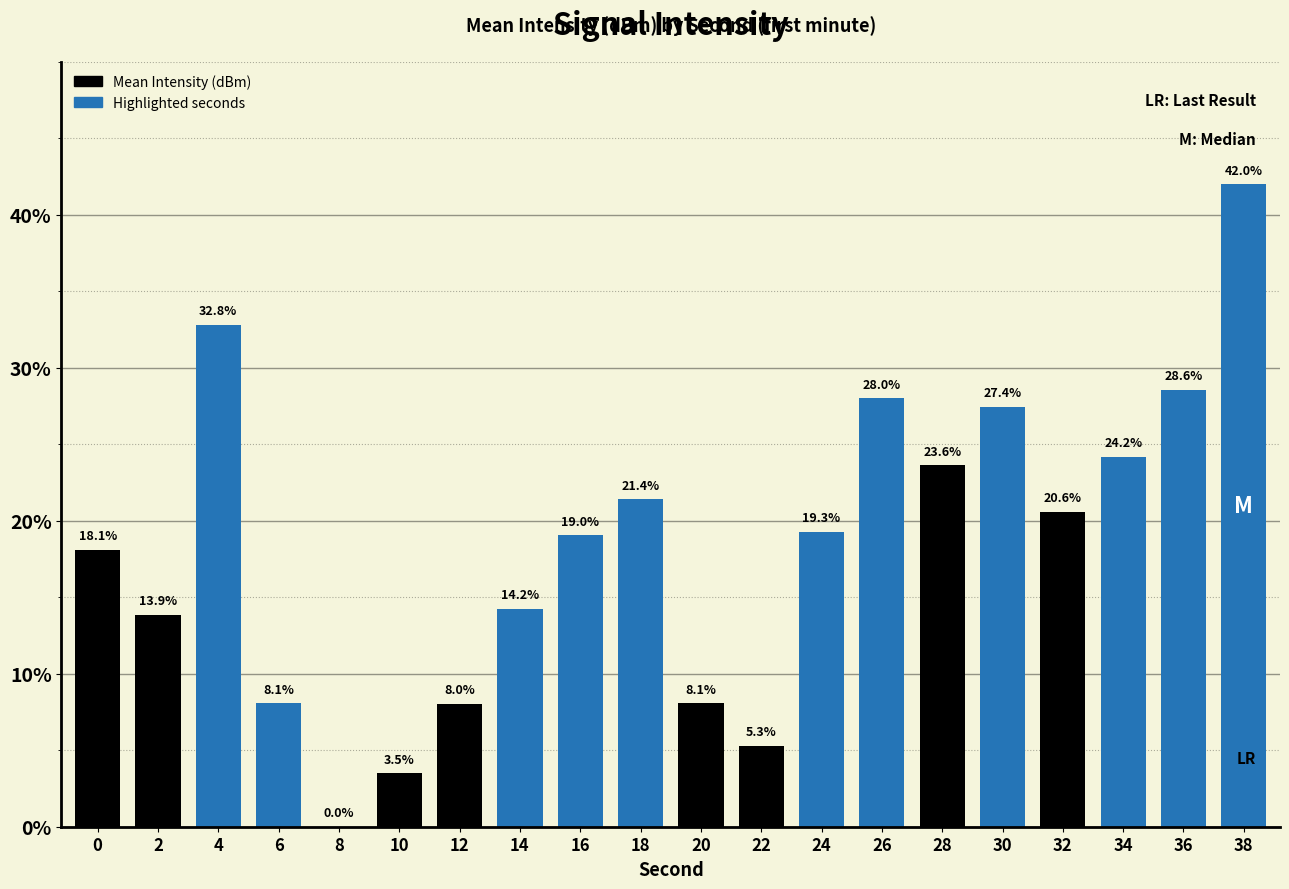

Which has a higher value, 36 or 22?

36